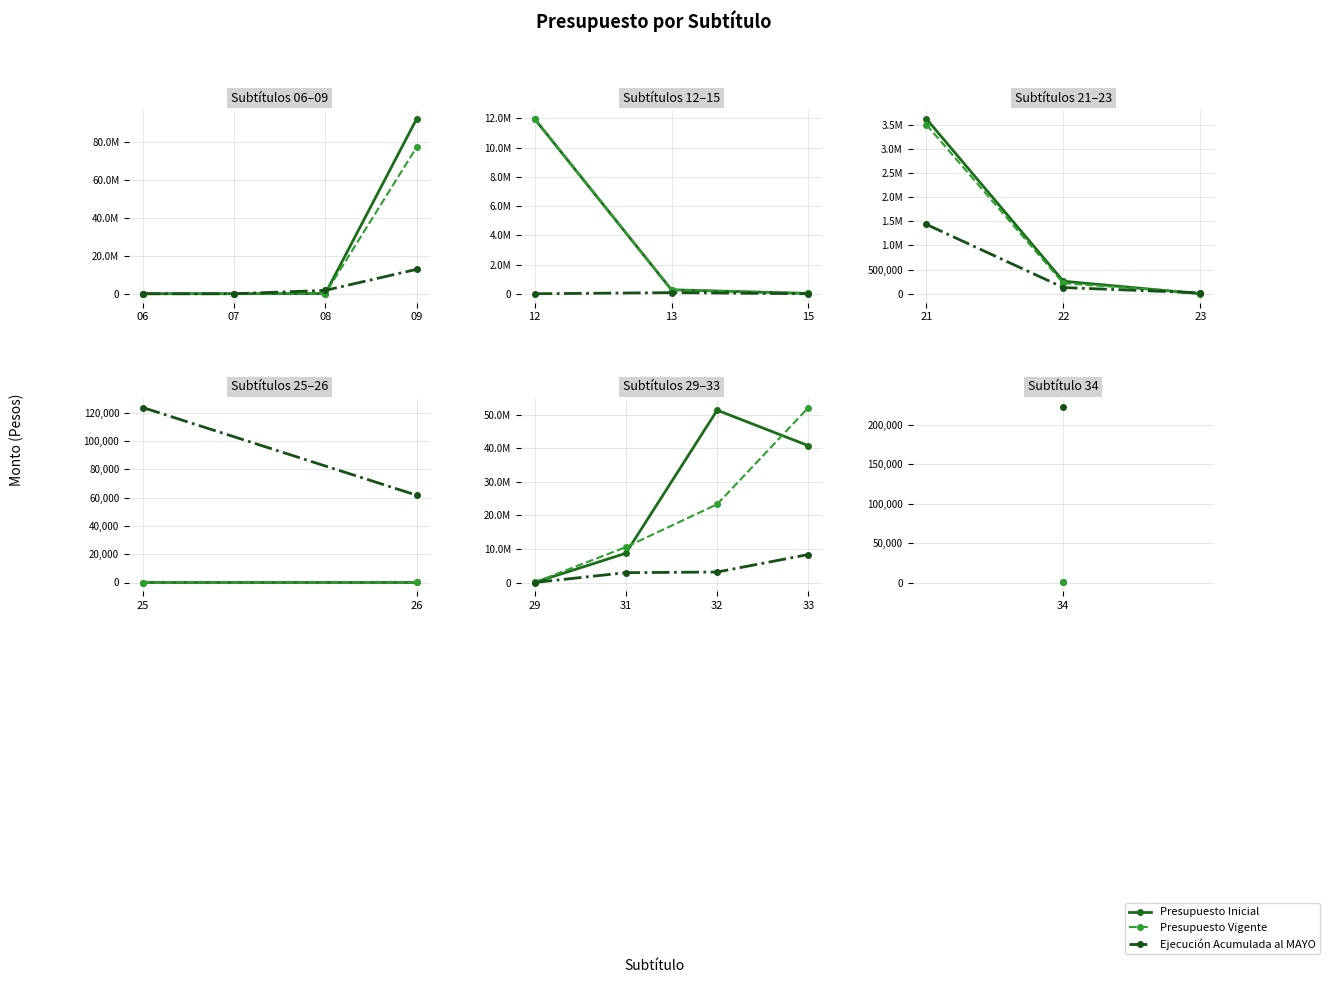

Where does the Presupuesto Vigente series first go above 23300000?

33